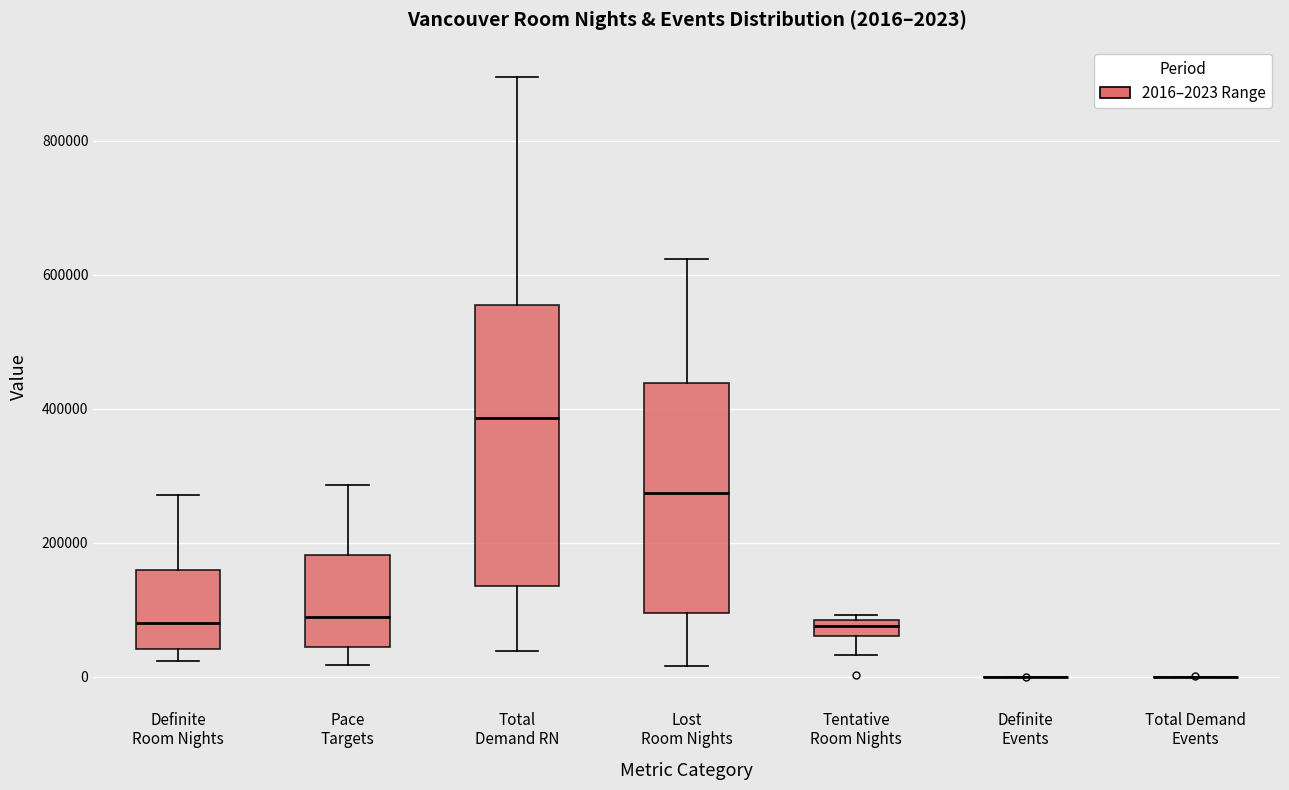

Which box is the tallest, from its lower edge to its upper edge?

Total Demand RN